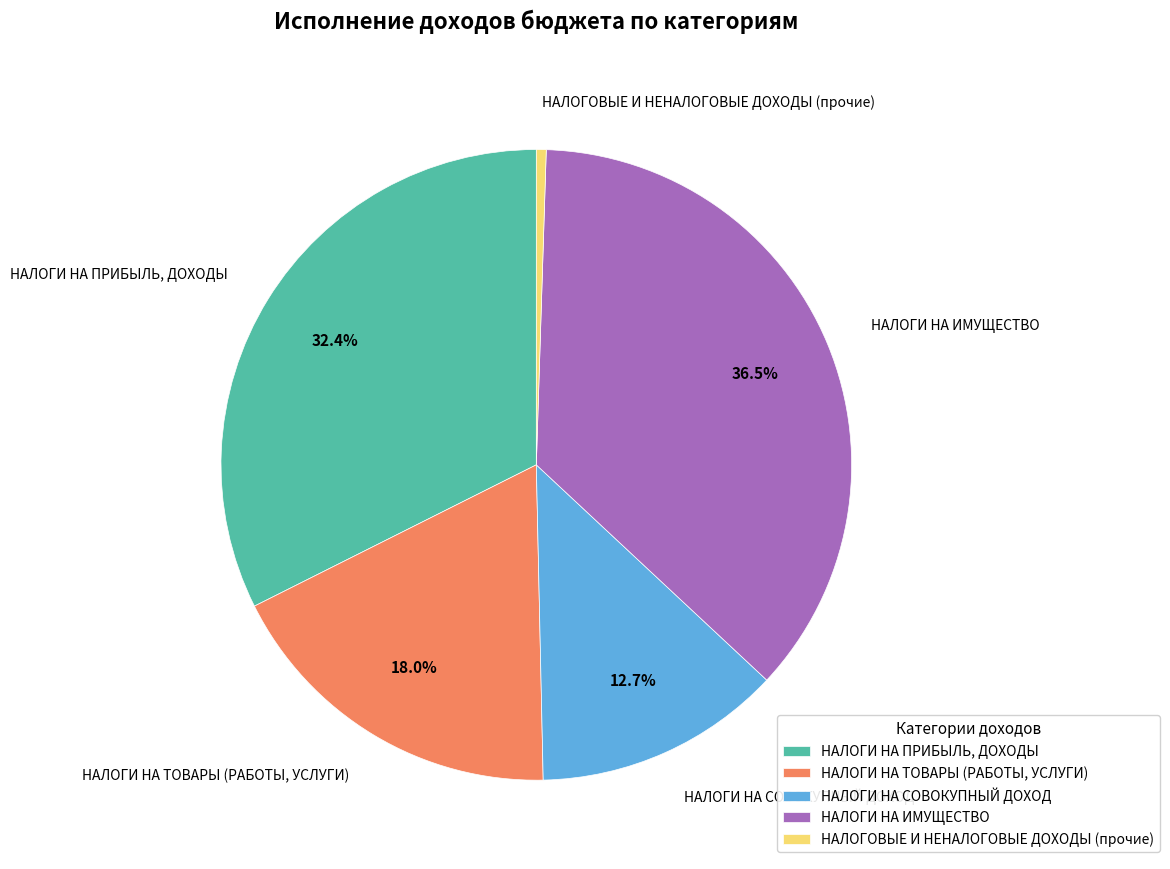

What percentage is the НАЛОГИ НА ТОВАРЫ (РАБОТЫ, УСЛУГИ) slice, to the nearest percent?

18%